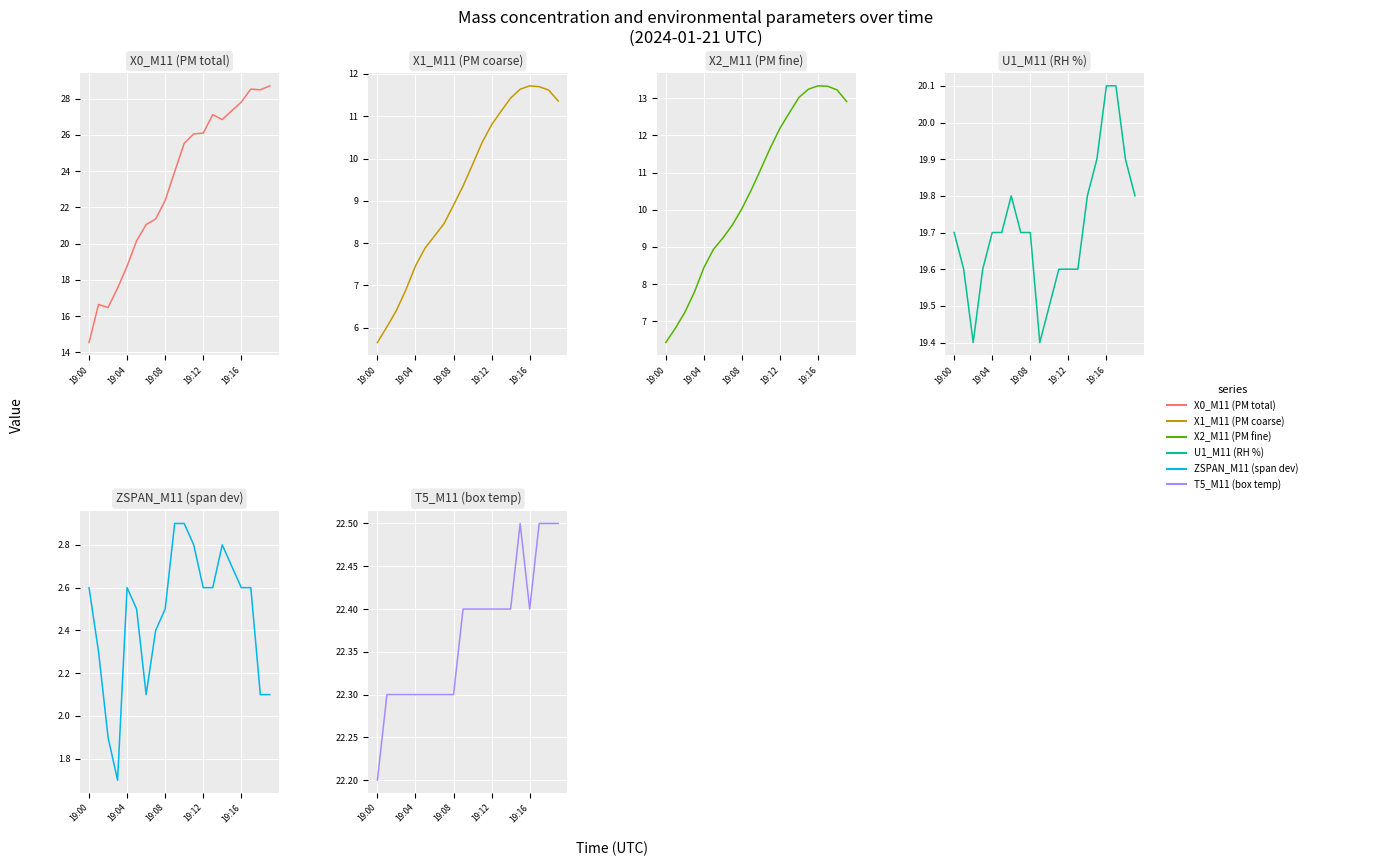

How many distinct data groups are displayed?

6